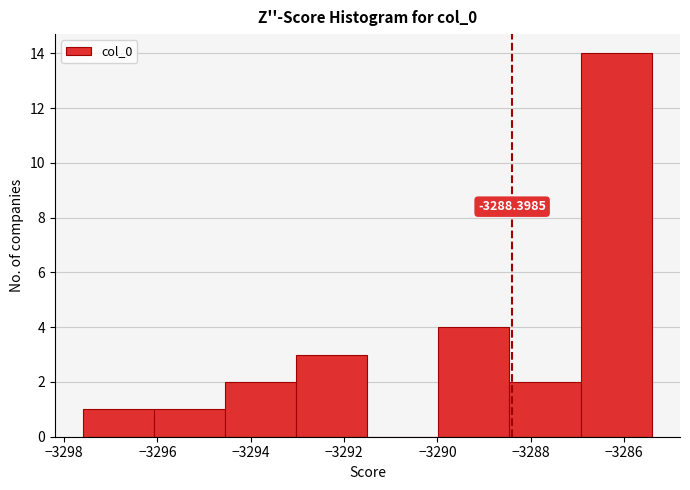

Which range on the x-axis has the tallest bar?

-3287.0 to -3285.4